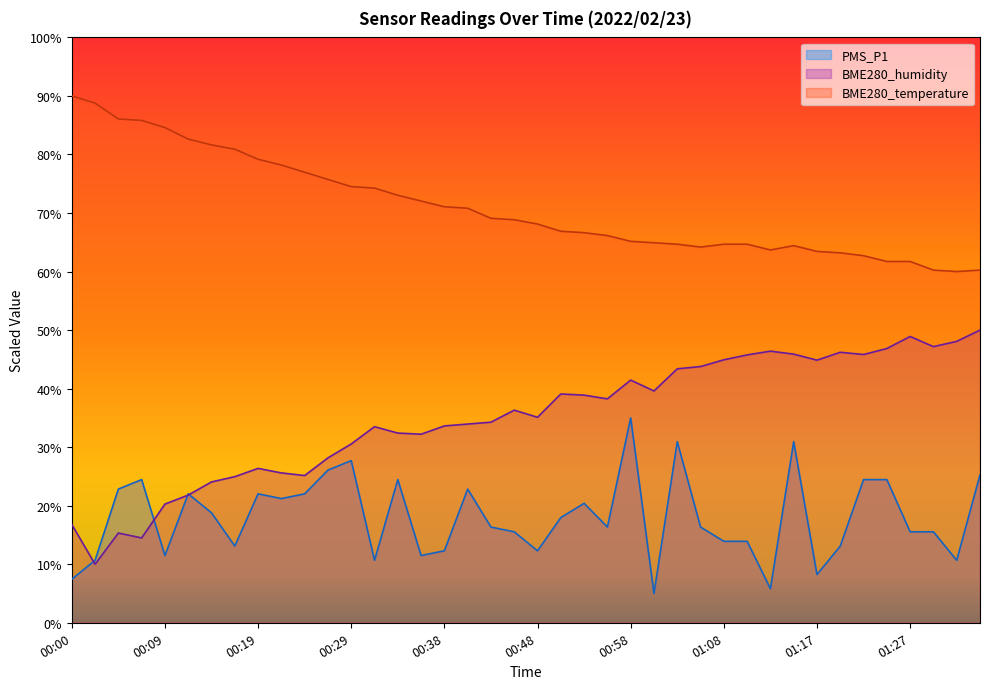

True or false: BME280_humidity has more than 1 interior local peaks.

True